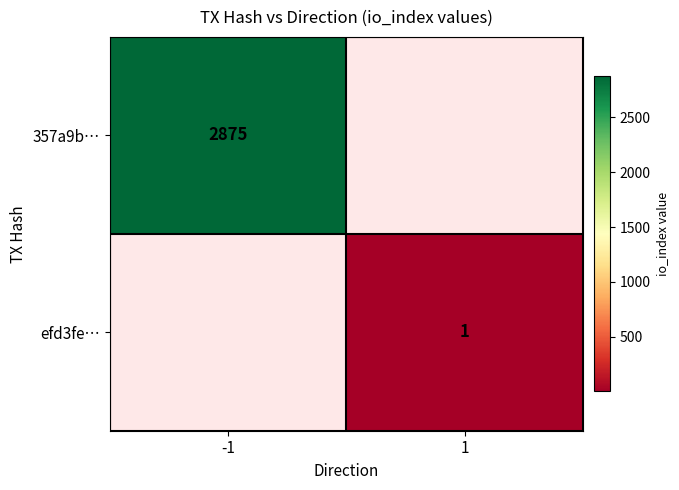

How many categories are shown in the chart?

2